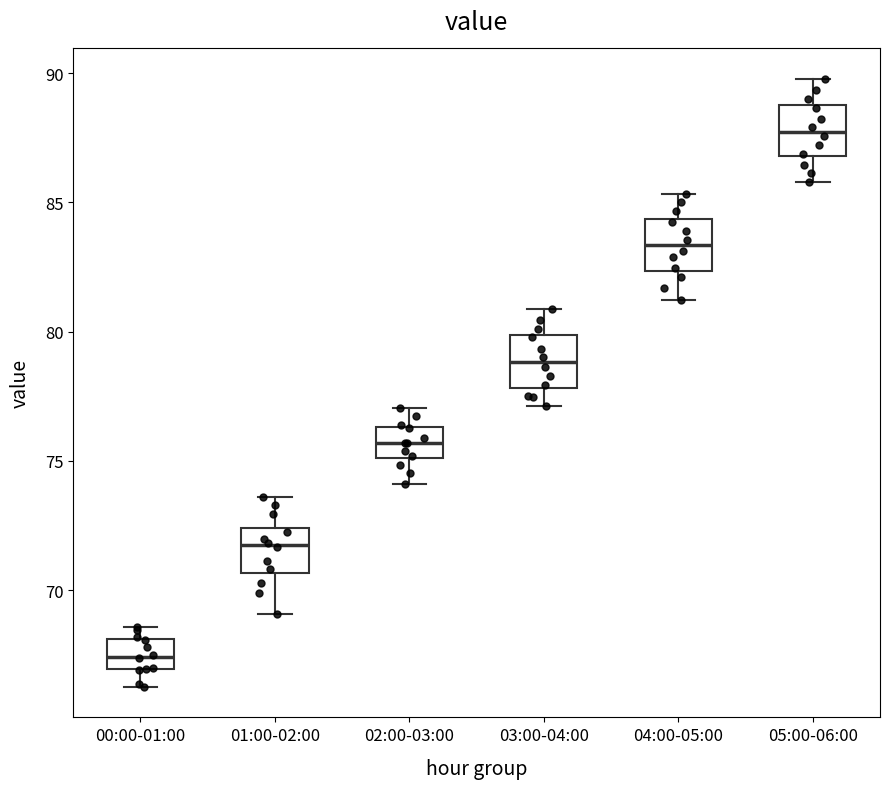

Where is the upper edge of the box for 04:00-05:00 on the y-axis? The values are not printed on the chart, so give them approximately, as read against the axis.

84.5